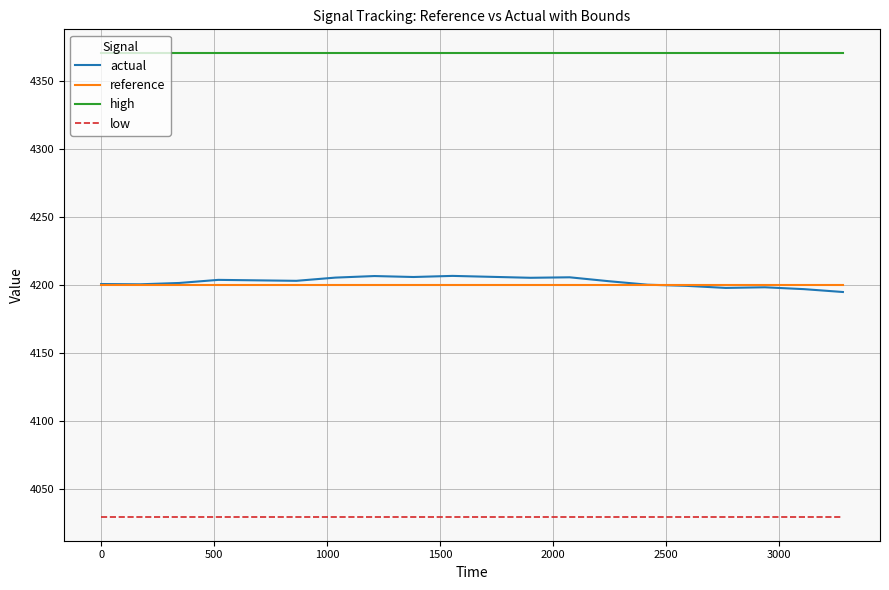

Which series has the largest total across all categories?

high